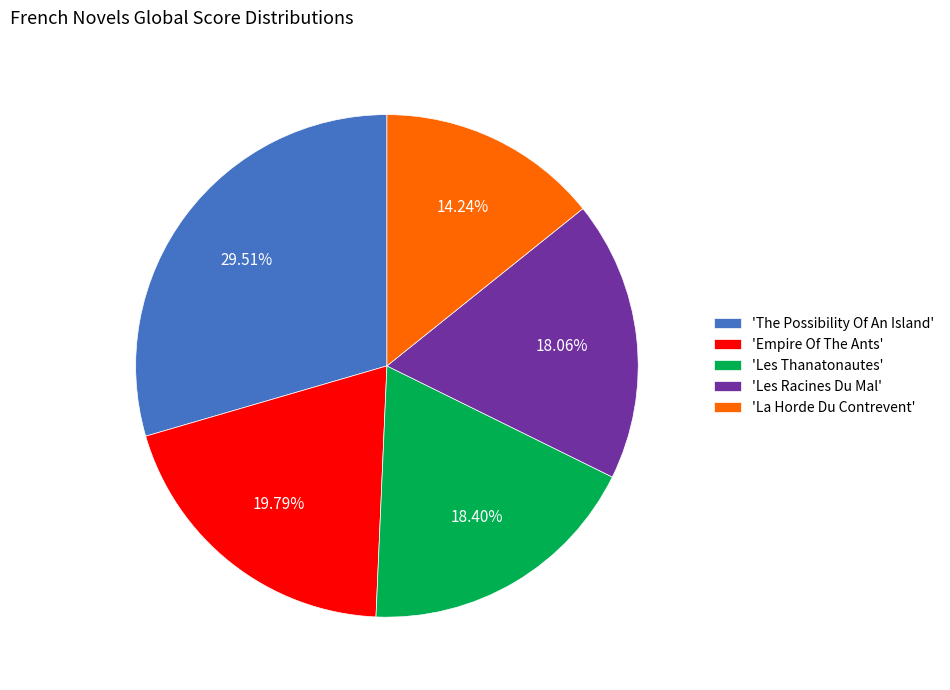

How many slices are in this pie chart?

5